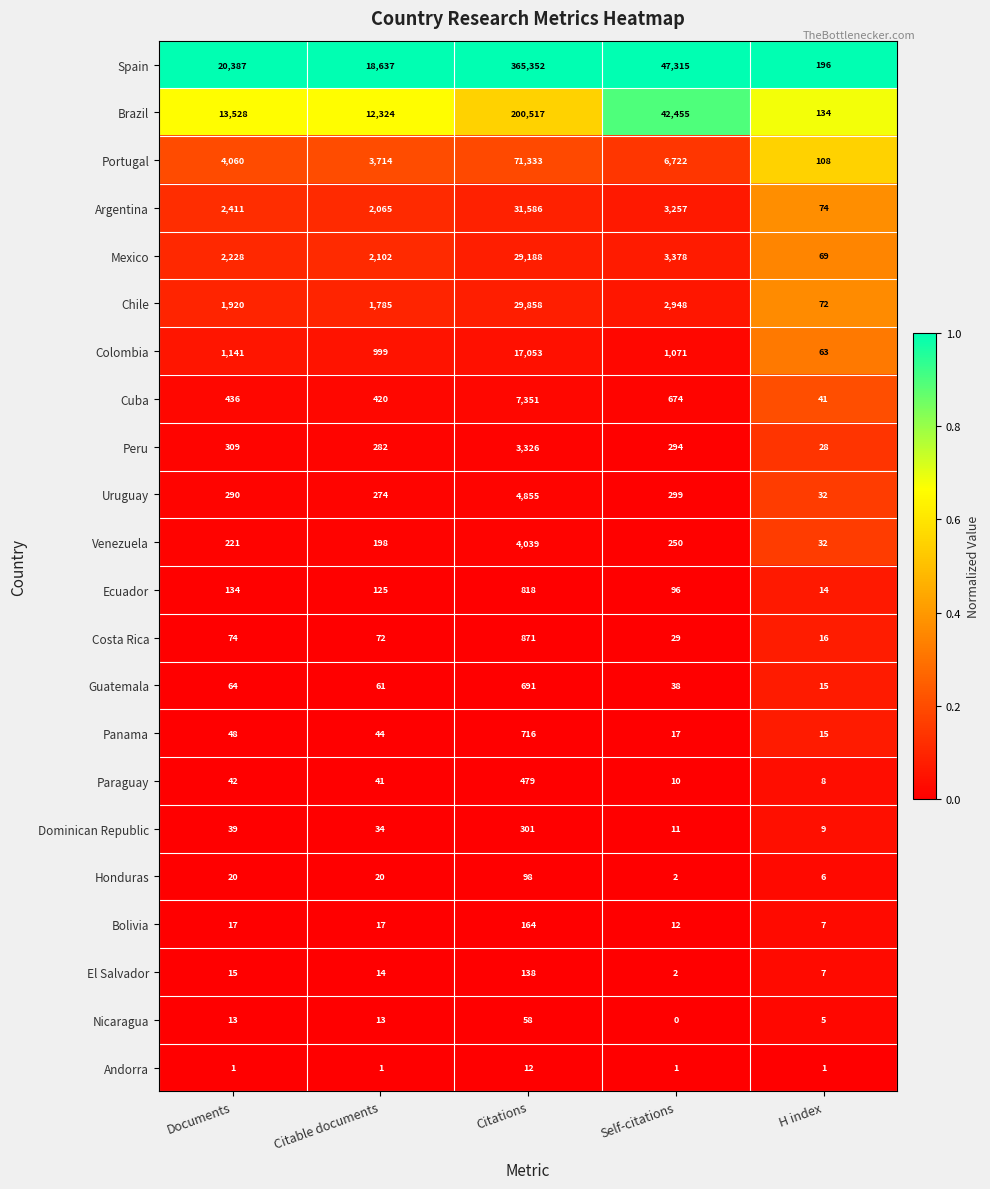

What is the total value across all series at Citable documents?

43242